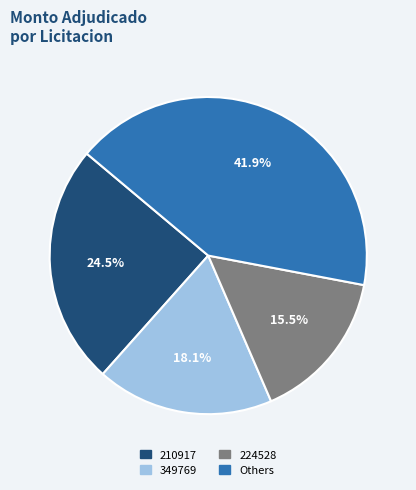

Is there any slice that represents more than half of the pie?

No